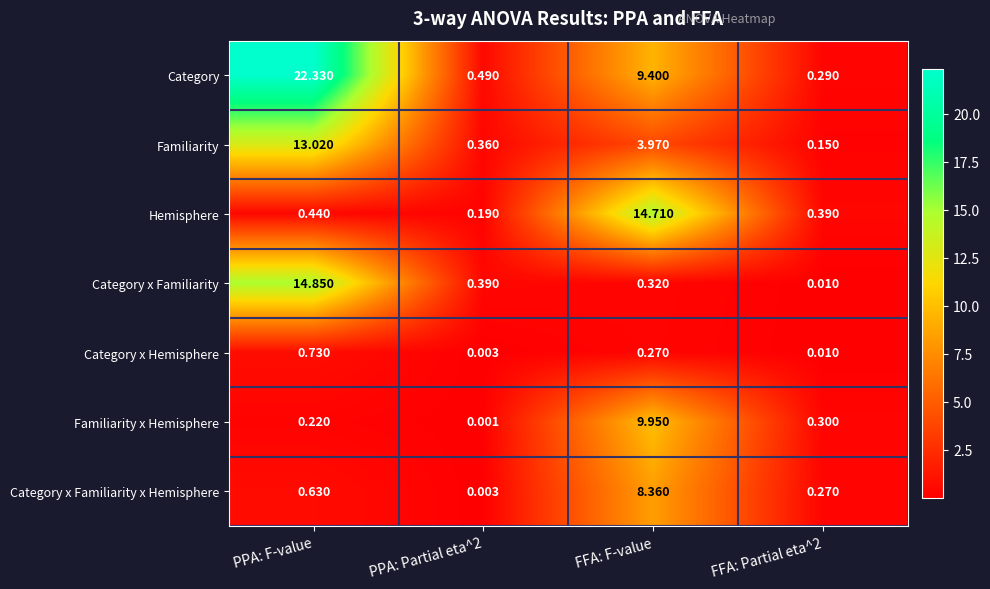

Rank the series at PPA: F-value from lowest to highest value.

Familiarity x Hemisphere, Hemisphere, Category x Familiarity x Hemisphere, Category x Hemisphere, Familiarity, Category x Familiarity, Category